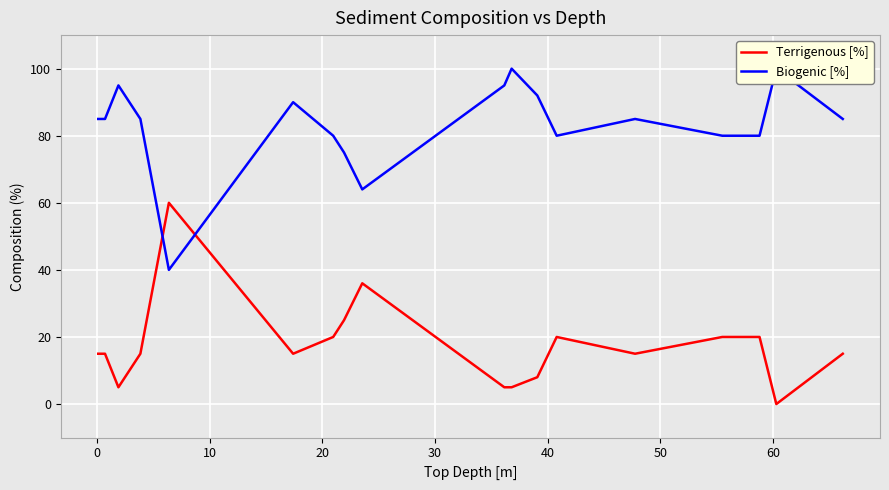

Is this an area chart (filled region under the line)?

No